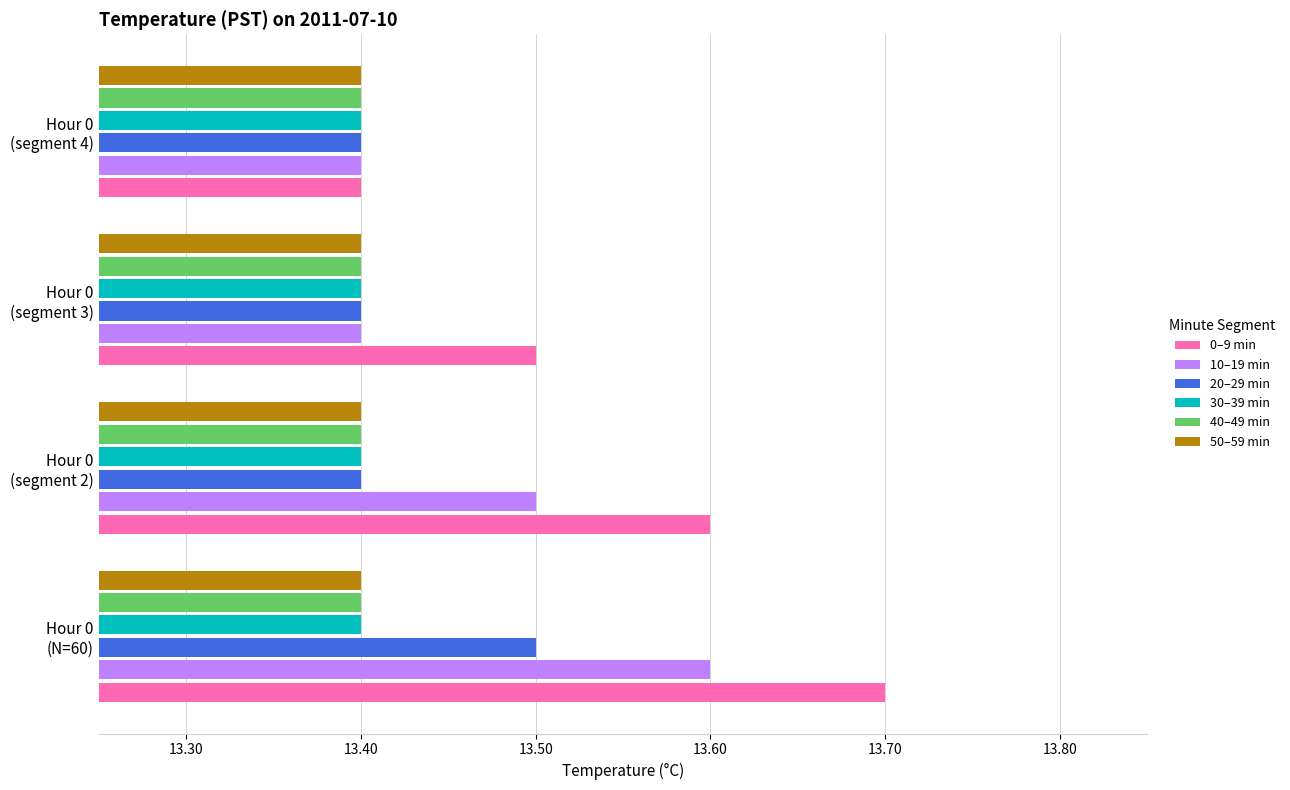

What is the minimum value for 30–39 min?

13.4